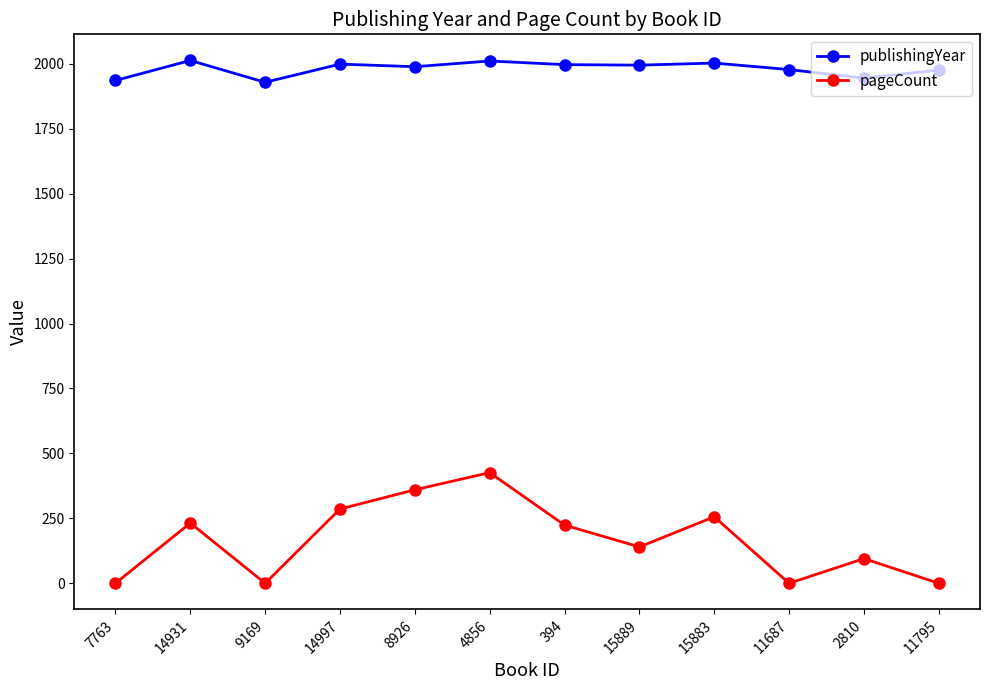

Where is the first local minimum for publishingYear?

9169